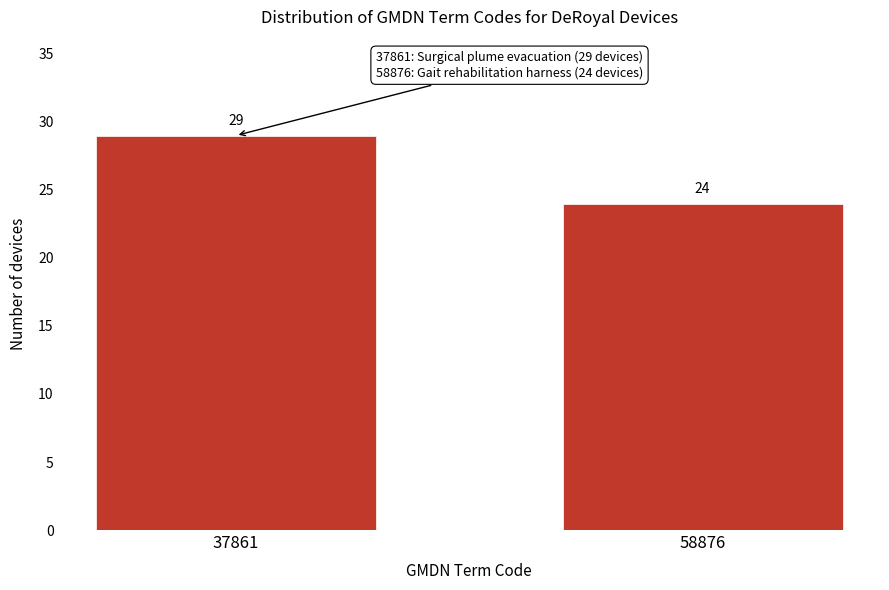

Reading left to right, transcribe all the data shown in this chart.

29	24